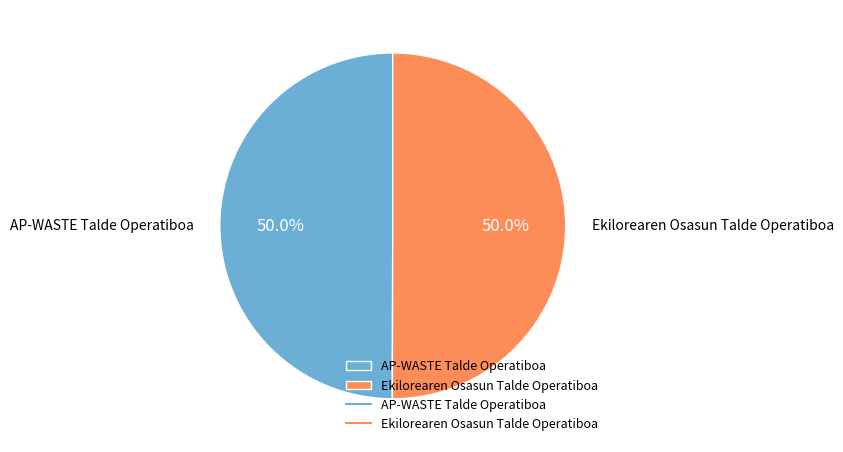

Combined, do Ekilorearen Osasun Talde Operatiboa and AP-WASTE Talde Operatiboa account for over 50%?

Yes